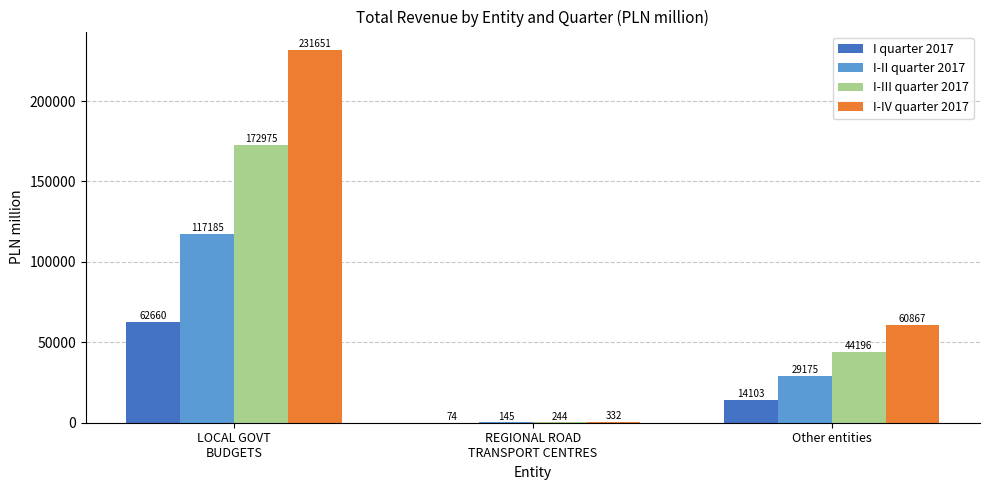

How many series are shown in this chart?

4